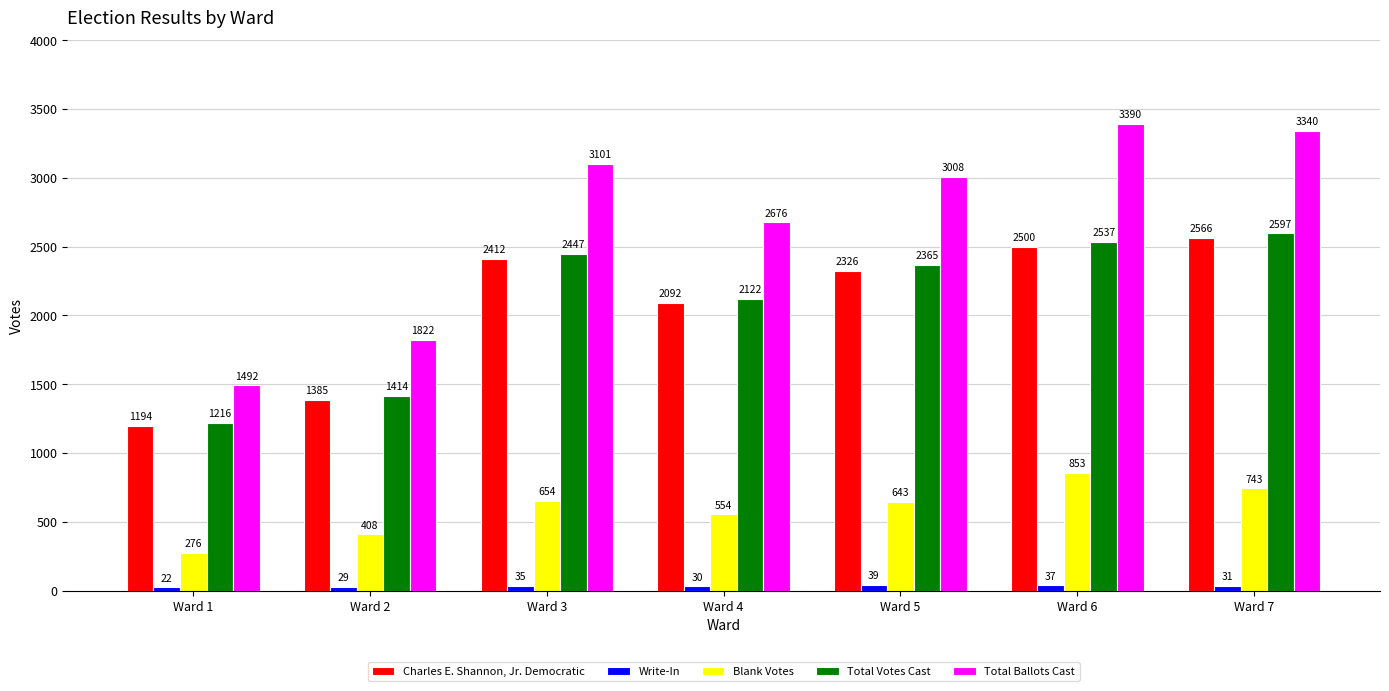

Which series has the largest total across all categories?

Total Ballots Cast